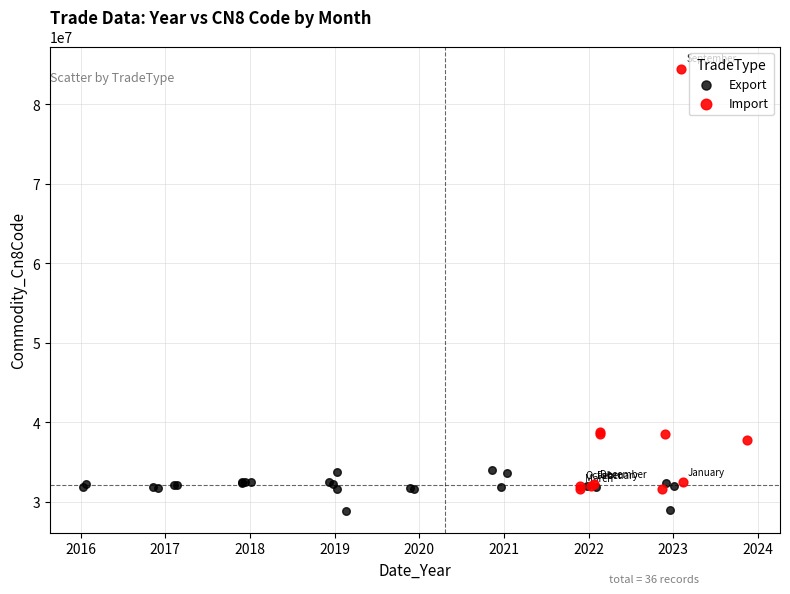

Which series has the widest spread of Y values?

Import